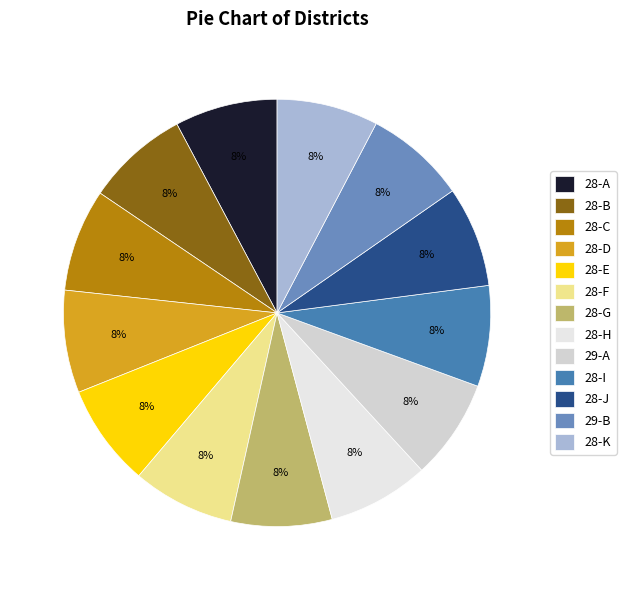

How many segments does this pie chart have?

13